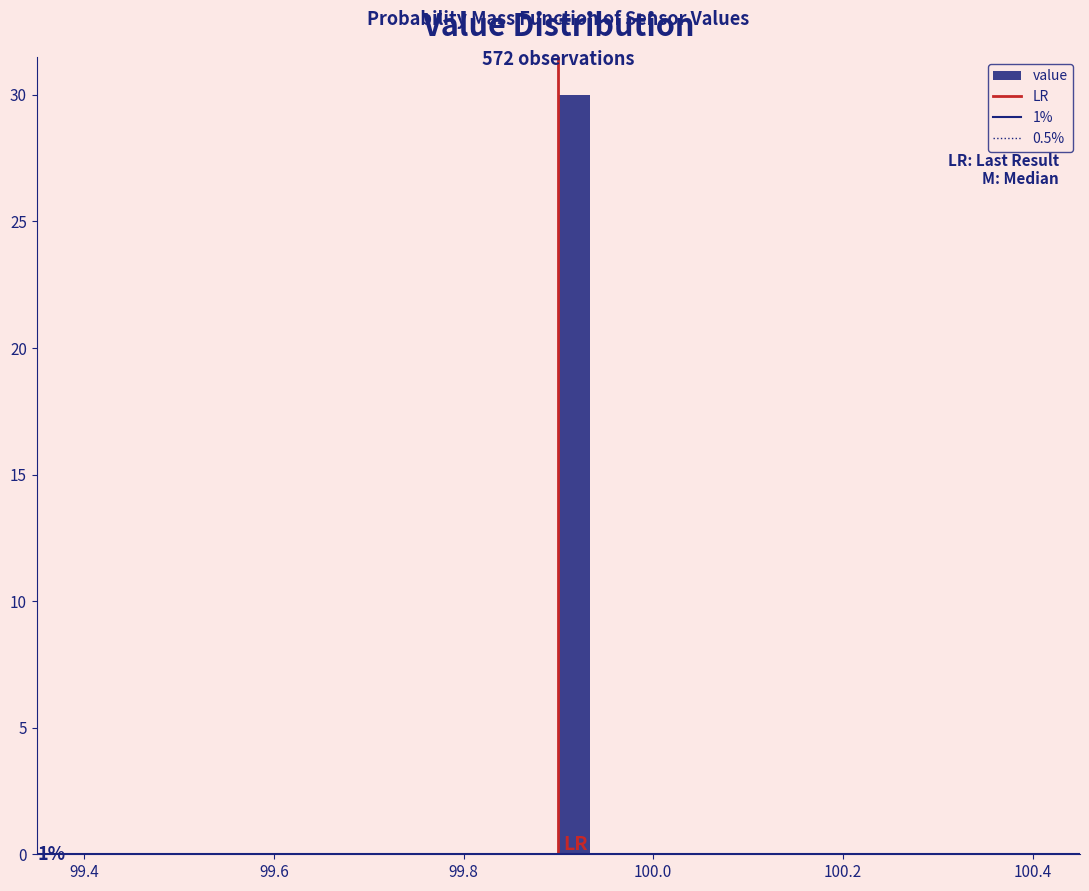

Read against the x-axis, roughly where is the centre of the tallest bar?

99.92